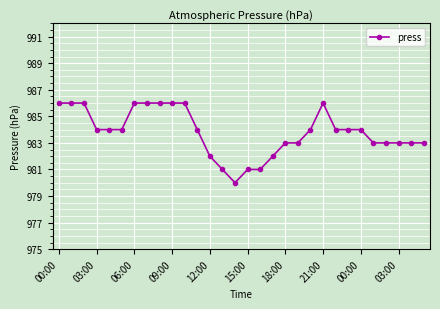

True or false: the data has more than 0 interior local peaks.

True